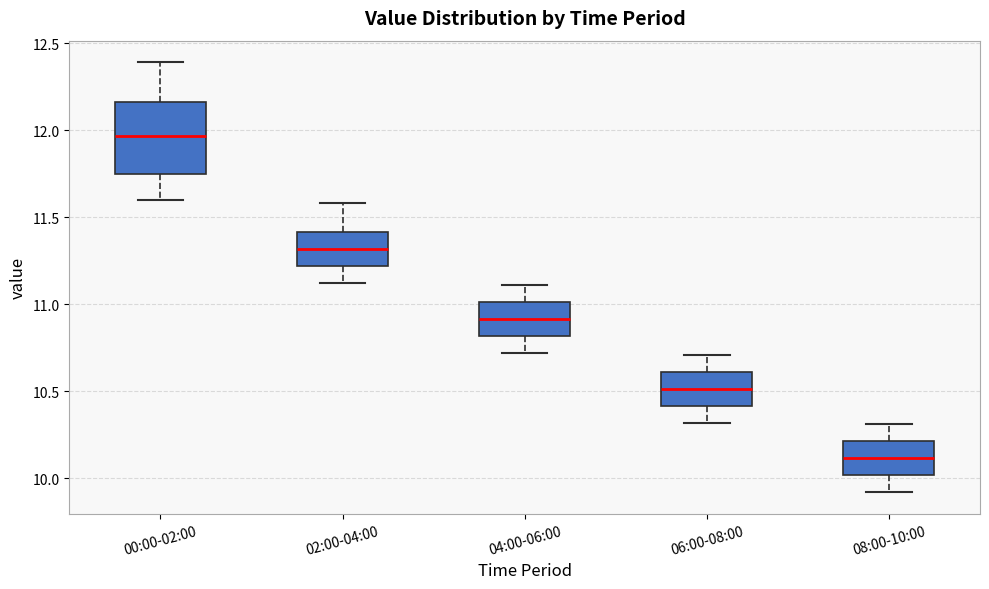

Which box has the highest median line?

00:00-02:00